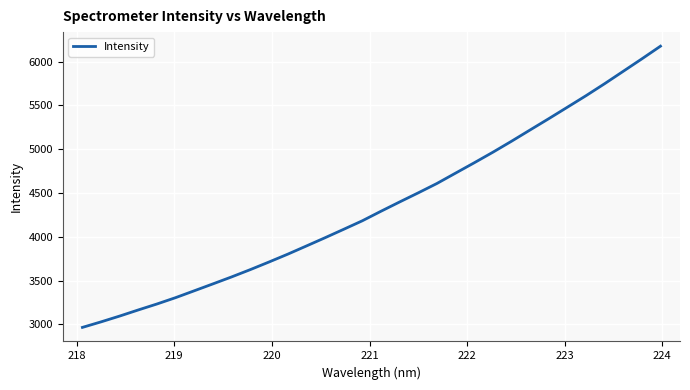

What is the difference between the maximum and minimum values?

3209.5